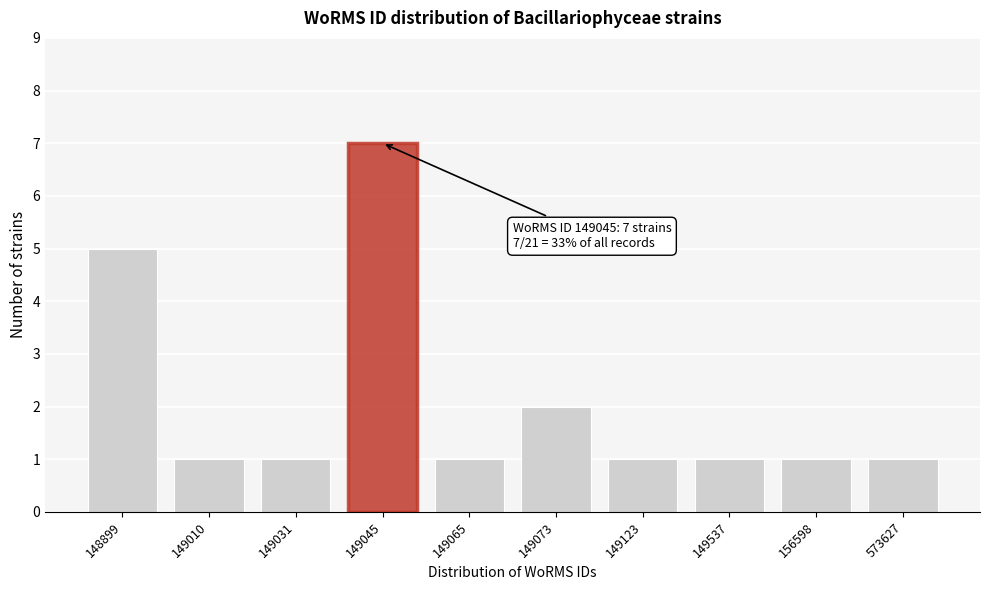

Reading right to left, what are all the values shown in this chart?

573627=1	156598=1	149537=1	149123=1	149073=2	149065=1	149045=7	149031=1	149010=1	148899=5